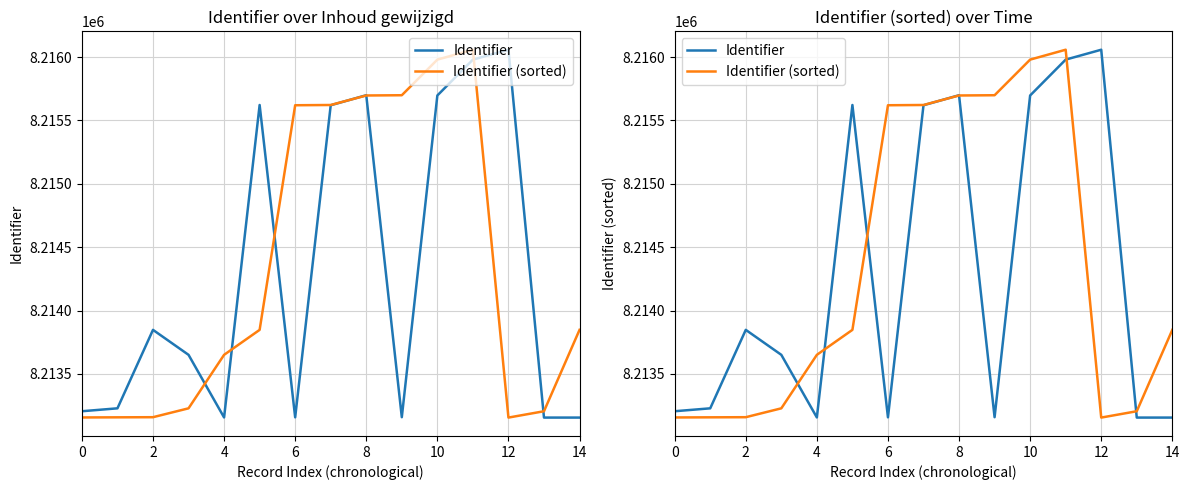

Which series has the largest range (max minus min)?

Identifier